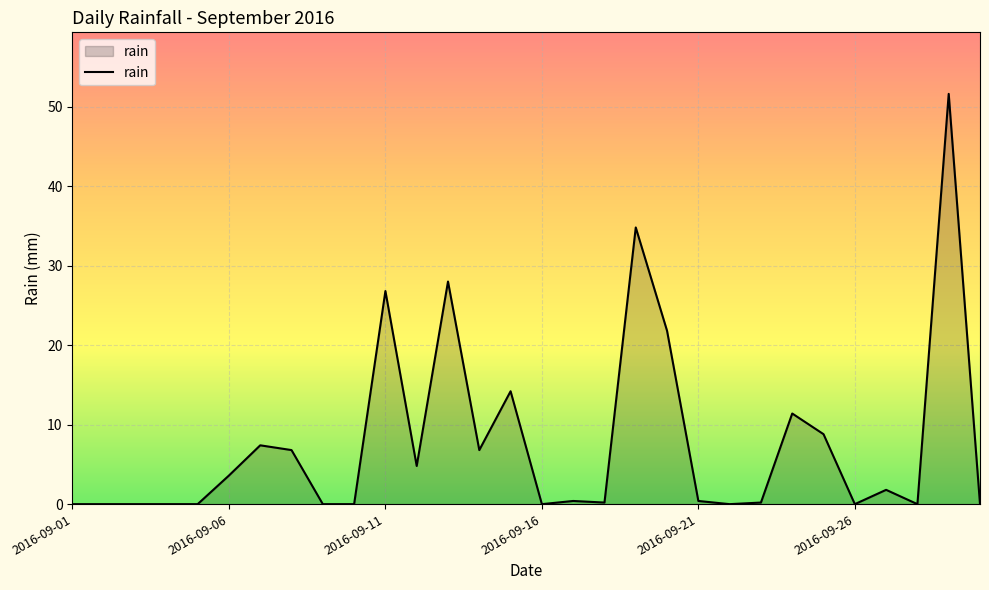

What is the difference between the maximum and minimum values?

51.6